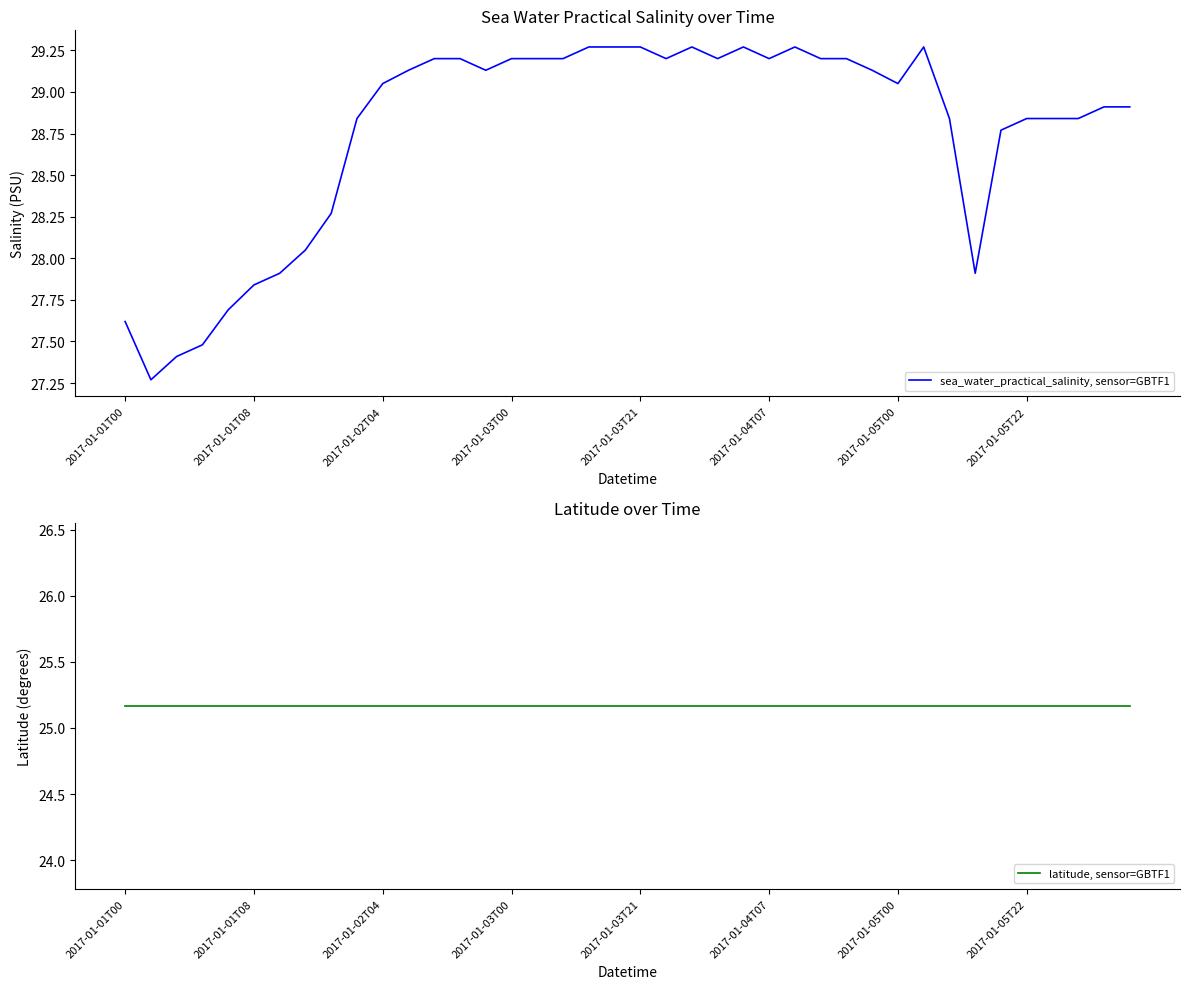

What is the average value of the latitude, sensor=GBTF1 series?

25.2